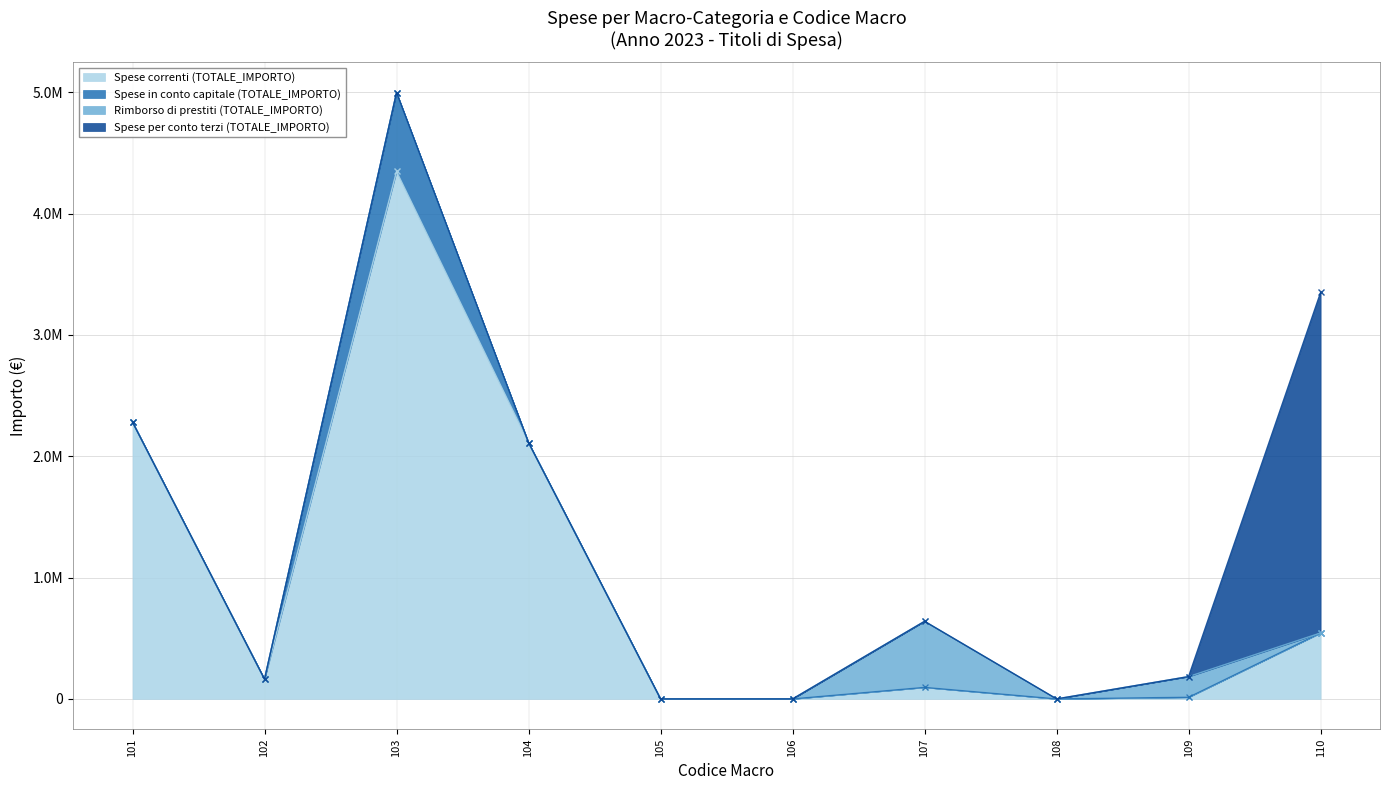

Where is Rimborso di prestiti (TOTALE_IMPORTO) nearest to the value 272377?

109